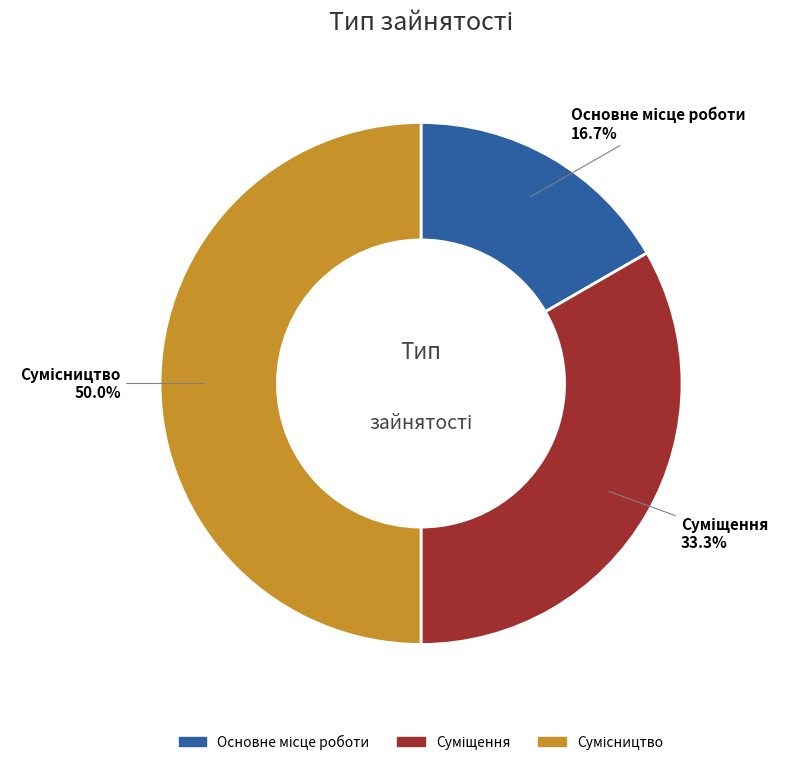

Do Суміщення and Основне місце роботи together represent more than half of the pie?

No